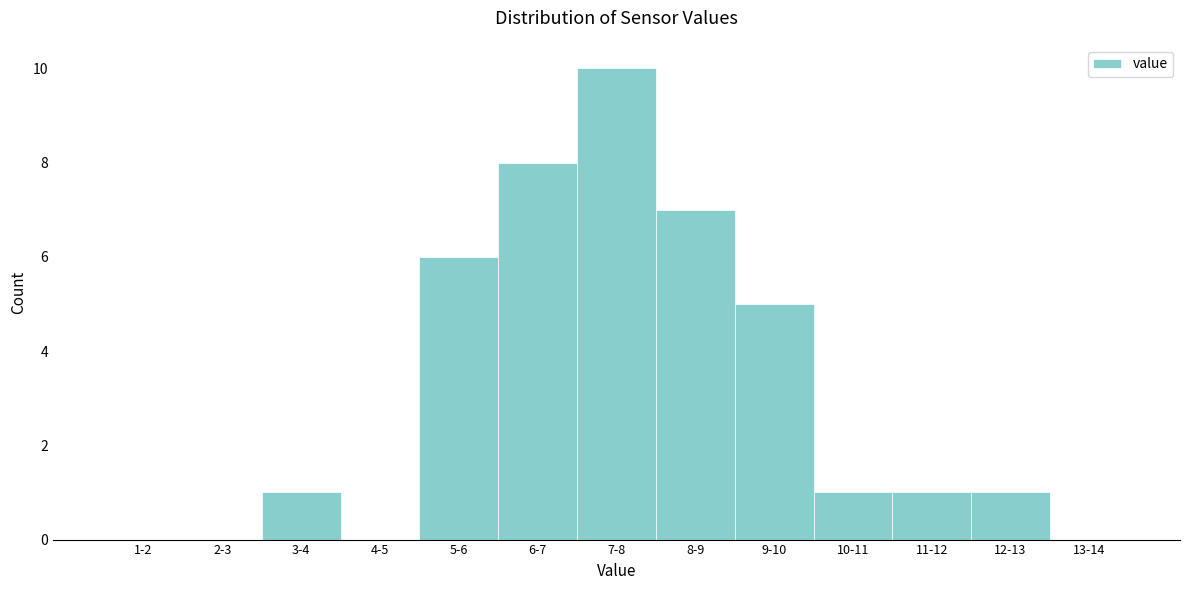

Reading right to left, extract all data points from this chart.

13-14=0	12-13=1	11-12=1	10-11=1	9-10=5	8-9=7	7-8=10	6-7=8	5-6=6	4-5=0	3-4=1	2-3=0	1-2=0